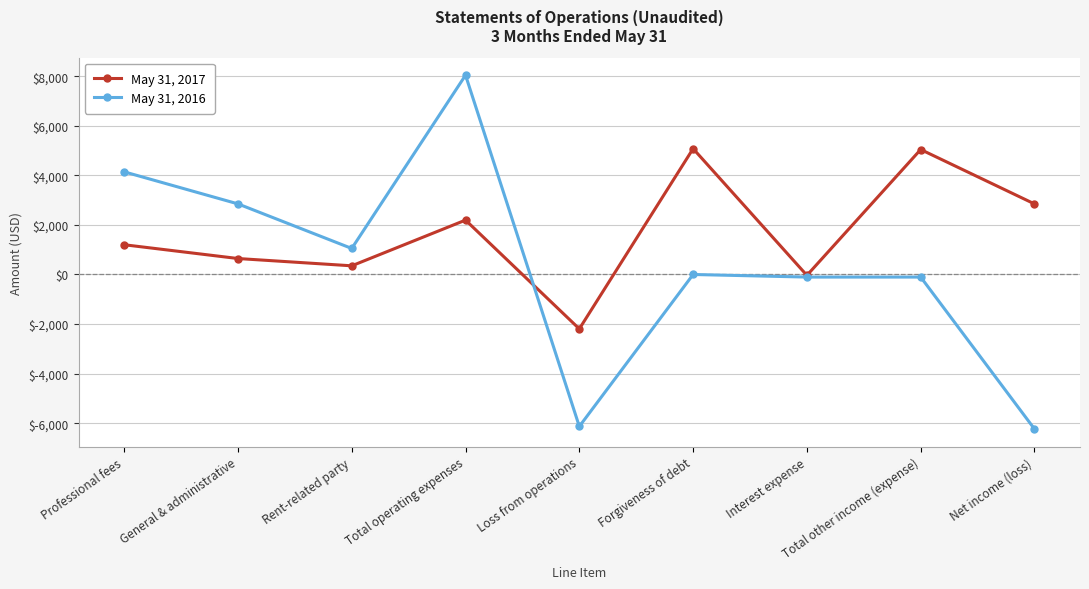

What is the greatest value displayed?

8039